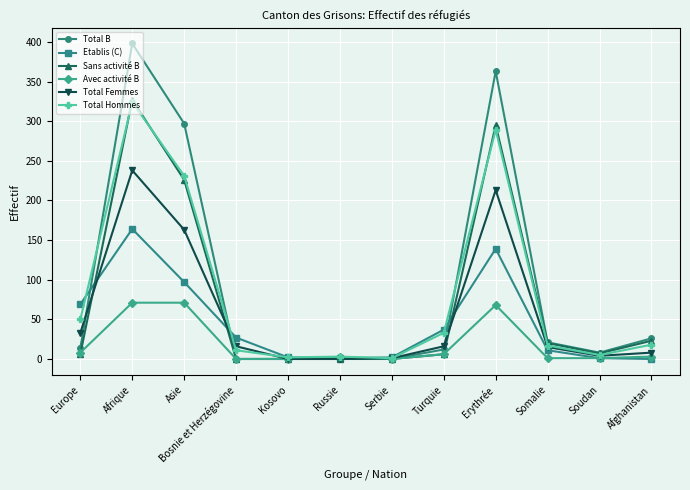

What position from the right is Afghanistan?

1